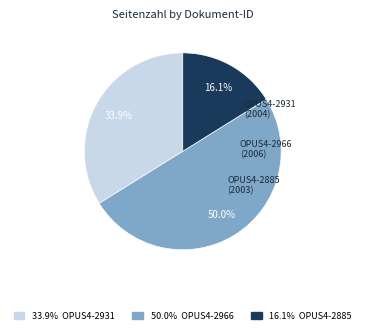

How many slices are in this pie chart?

3